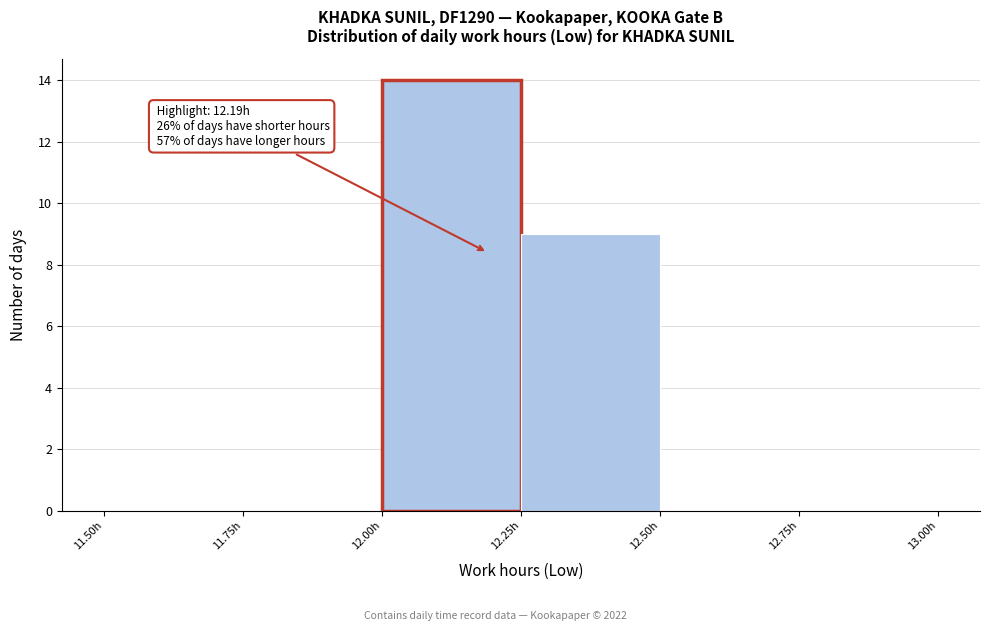

Over which range of the x-axis is the bar tallest?

12.00 to 12.25